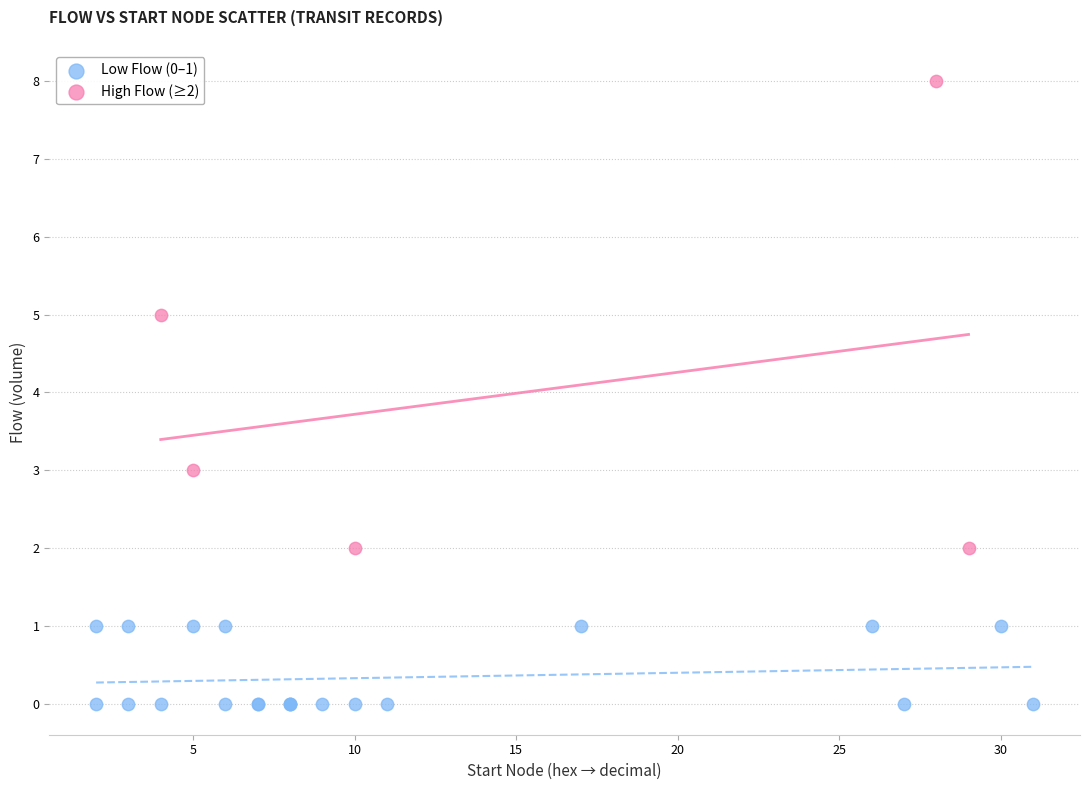

Which series contains the highest Y value?

High Flow (≥2)